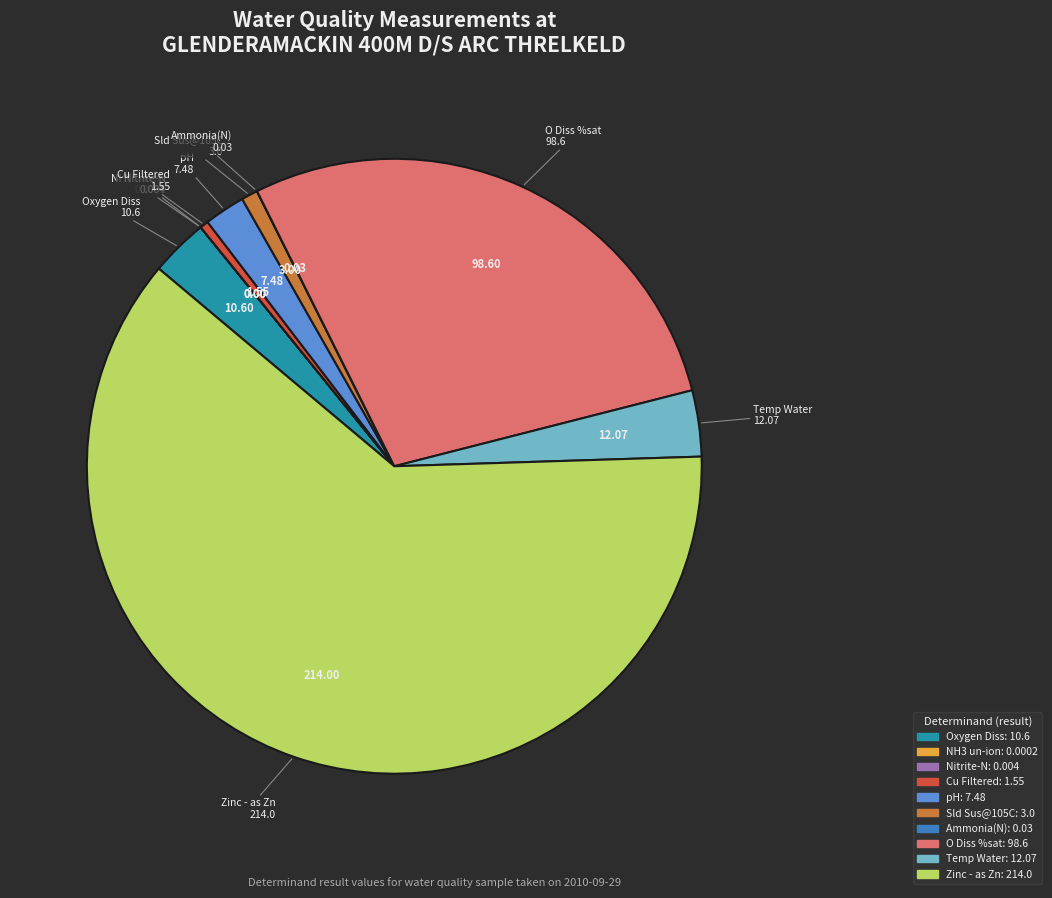

Is there any slice that represents more than half of the pie?

Yes